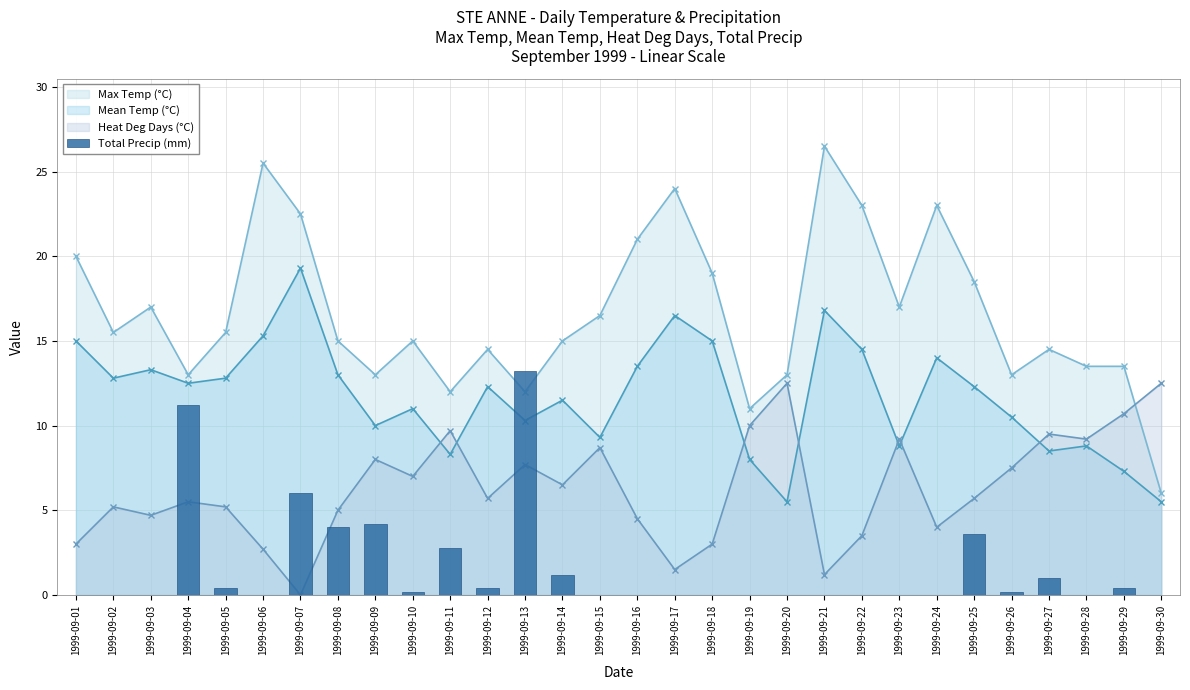

Between 1999-09-28 and 1999-09-02, which is larger?

1999-09-28